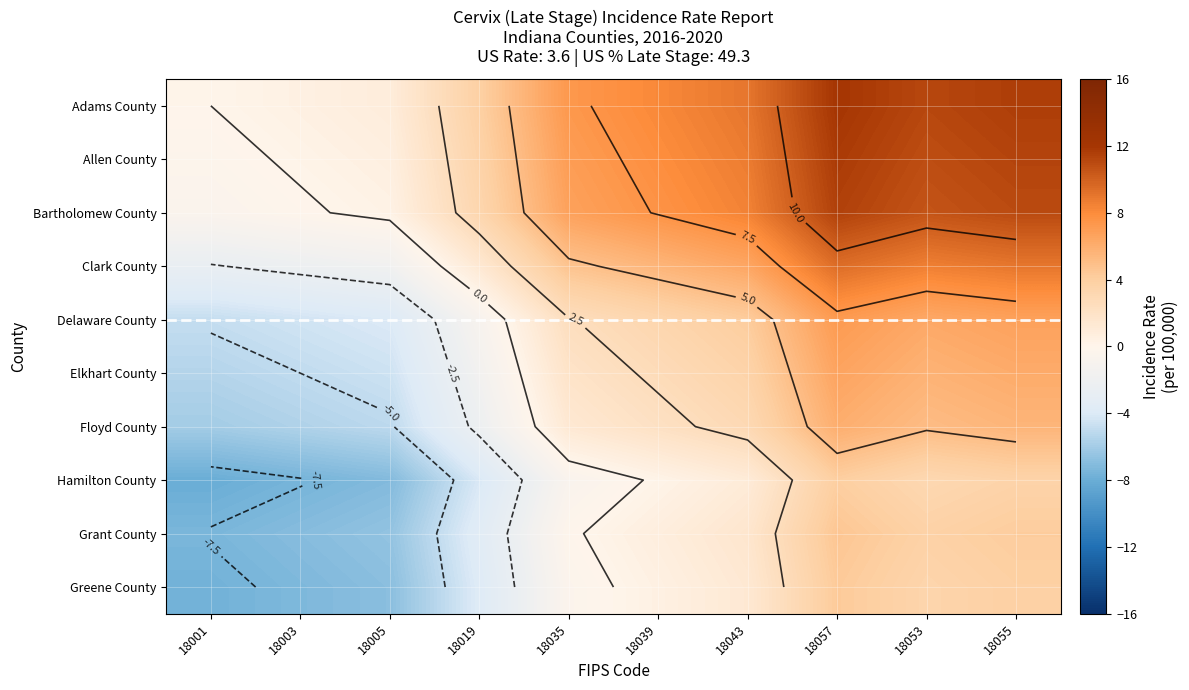

Rank the series by their maximum value, from lowest to highest.

Hamilton County, Greene County, Grant County, Floyd County, Elkhart County, Delaware County, Clark County, Bartholomew County, Allen County, Adams County